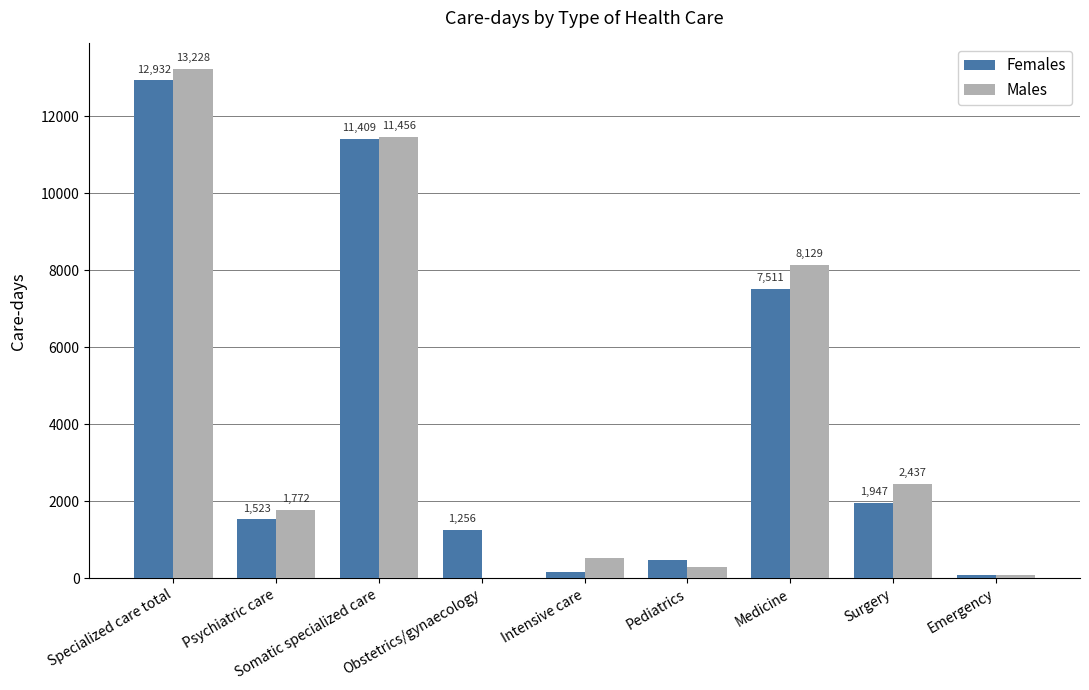

What is the sum of all Males values?

37908